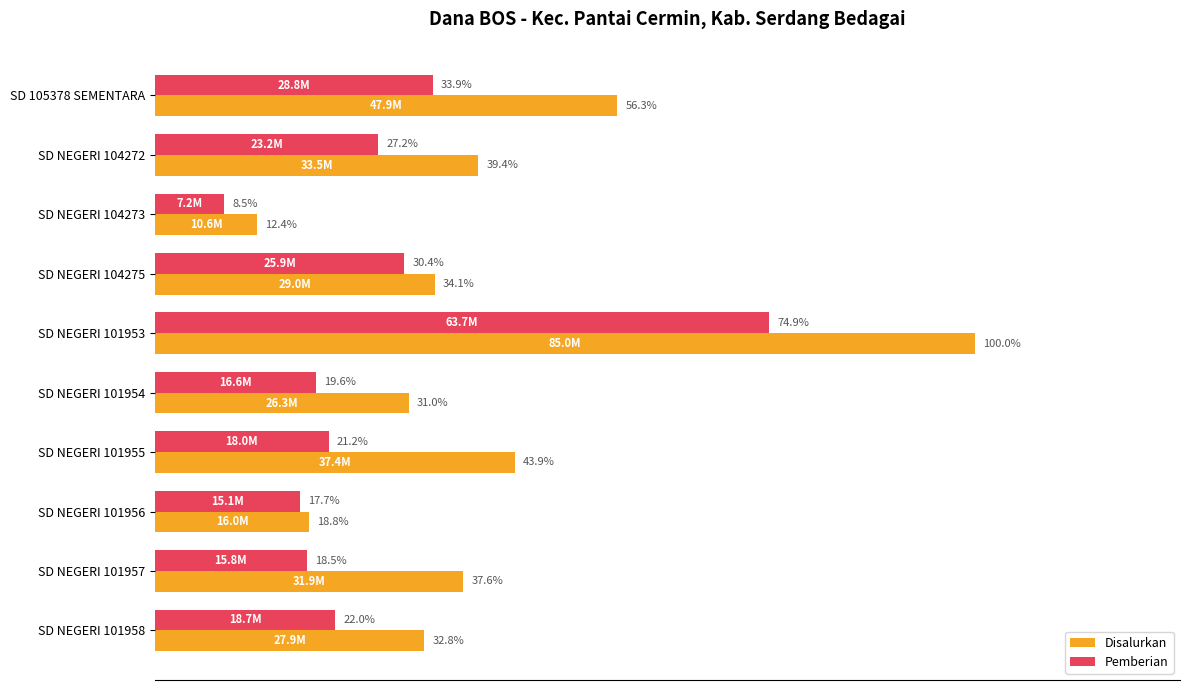

What position from the left is SD NEGERI 101958?

10